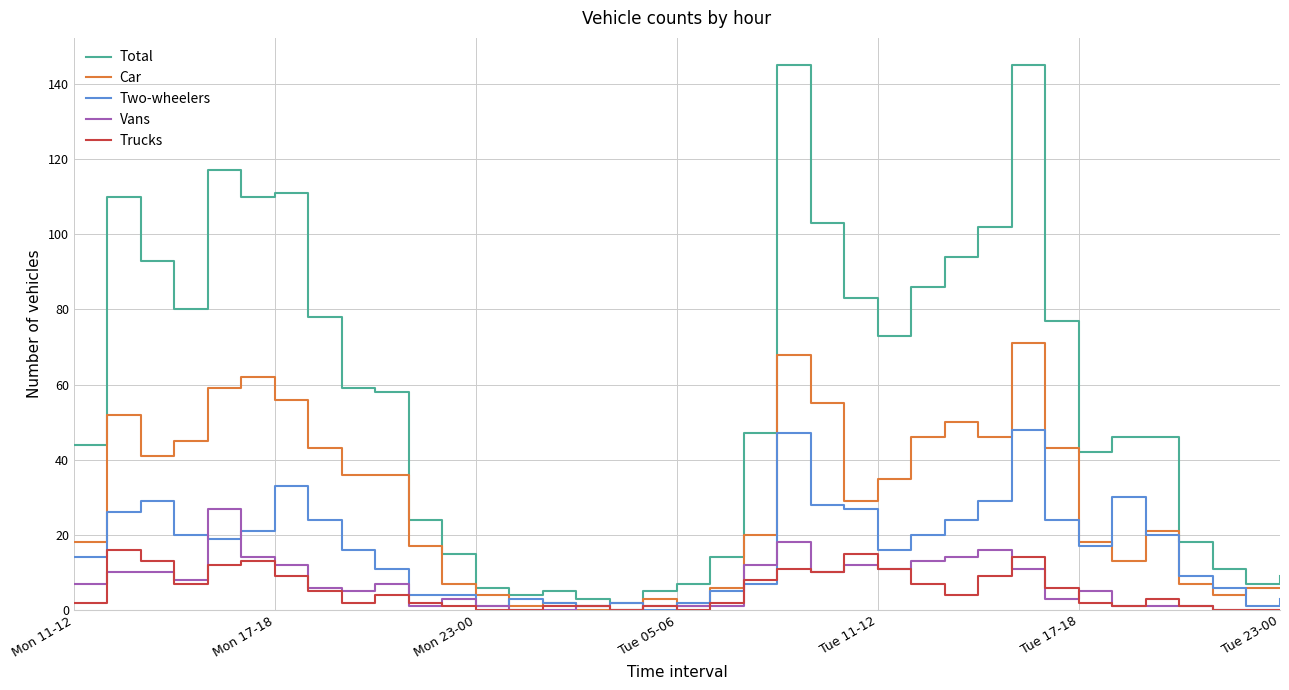

Which series has the widest spread of values?

Total